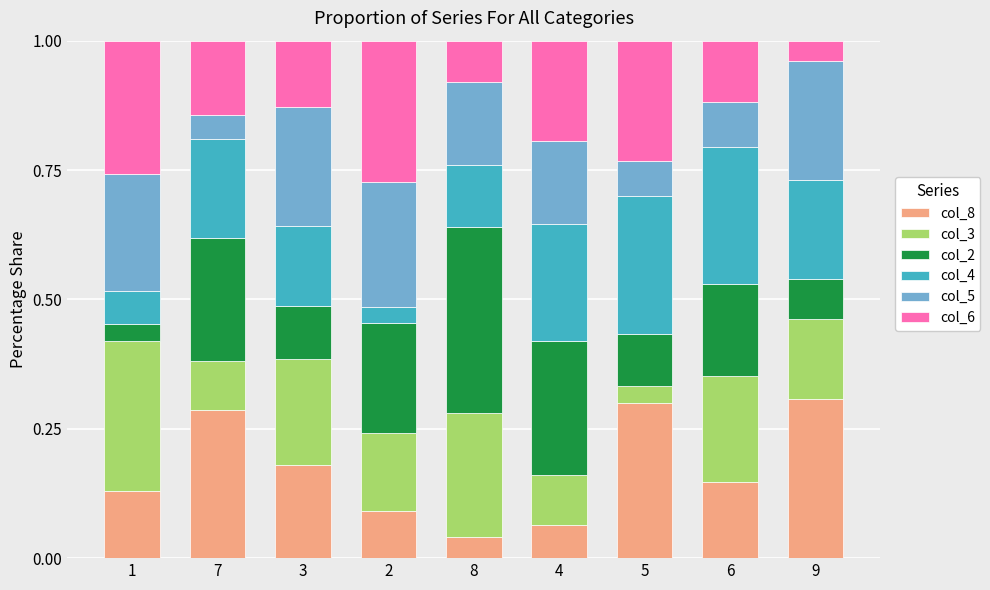

The value of col_8 at 4 is 0.1. True or false?

True